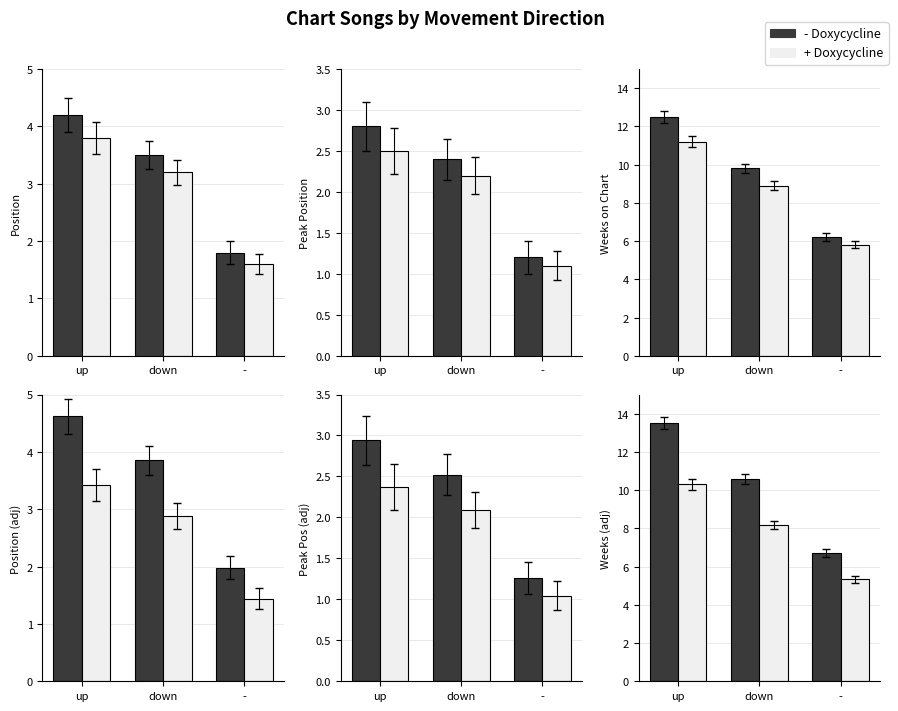

What are all the series names shown in the legend?

- Doxycycline, + Doxycycline